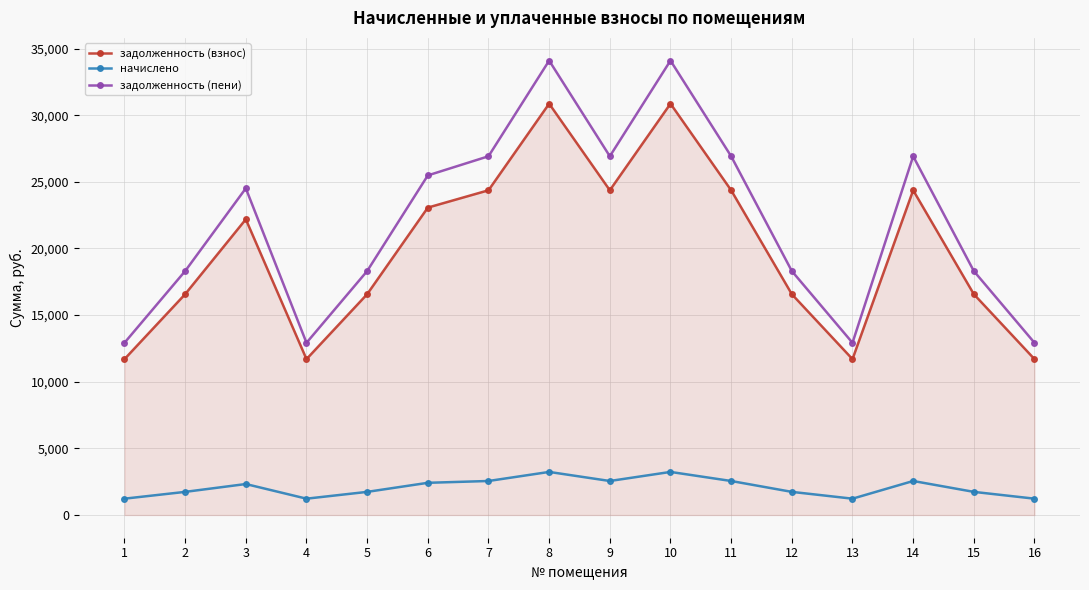

What are all the series names shown in the legend?

задолженность (взнос), начислено, задолженность (пени)